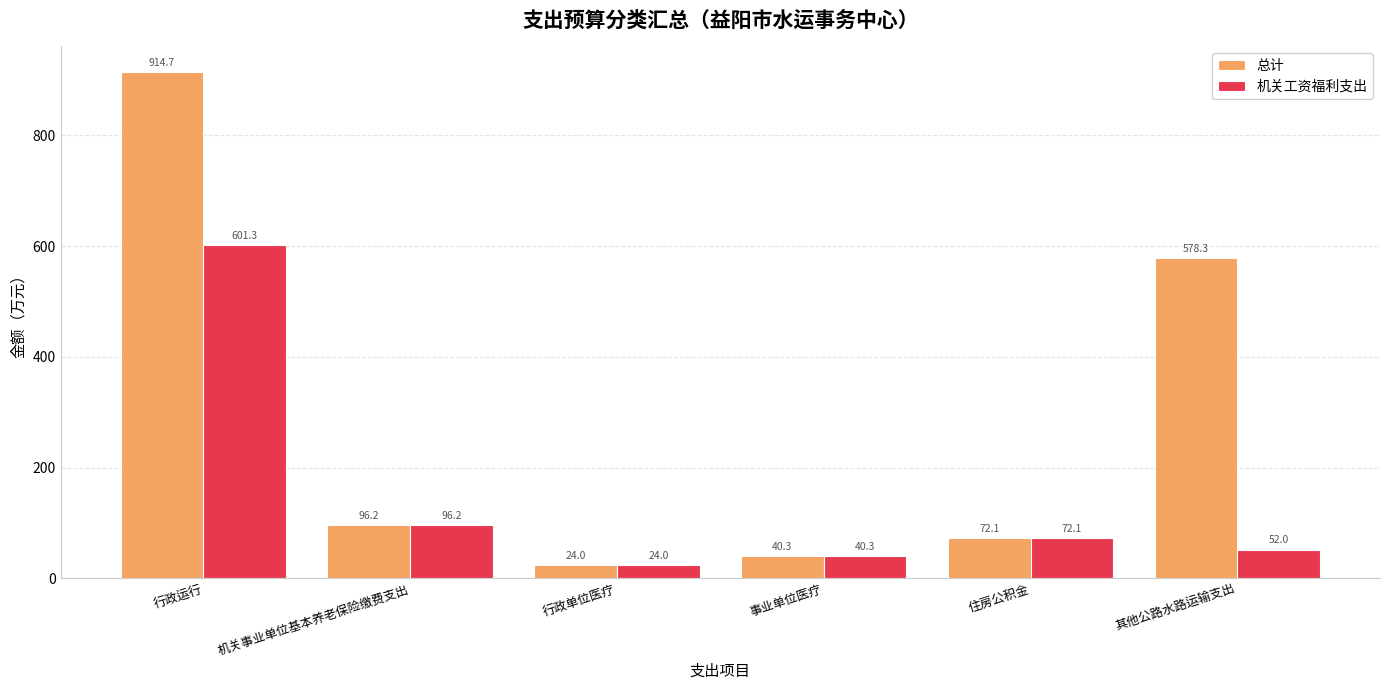

How many groups of bars are there?

6